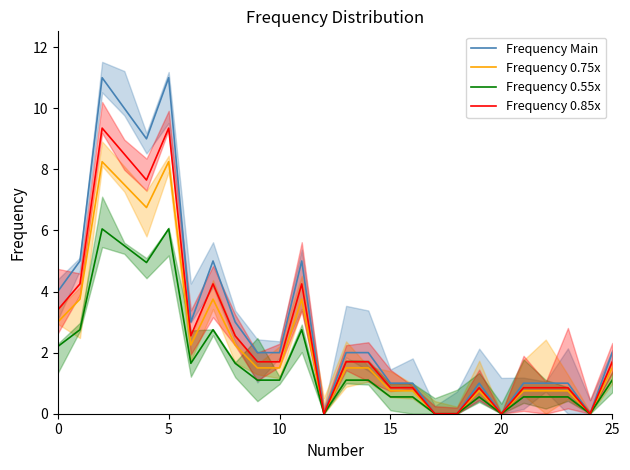

In Frequency 0.55x, how many points are lower than both neighbors (excluding endpoints)?

5